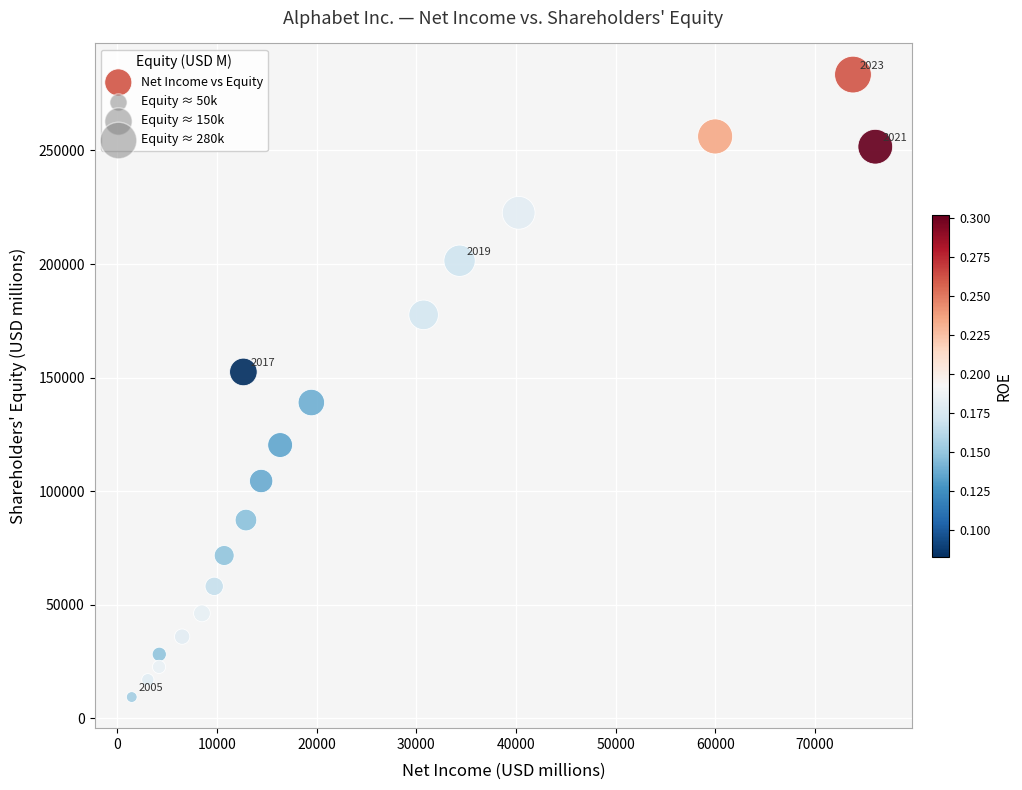

What is the range of Y values (max minus min)?

273960